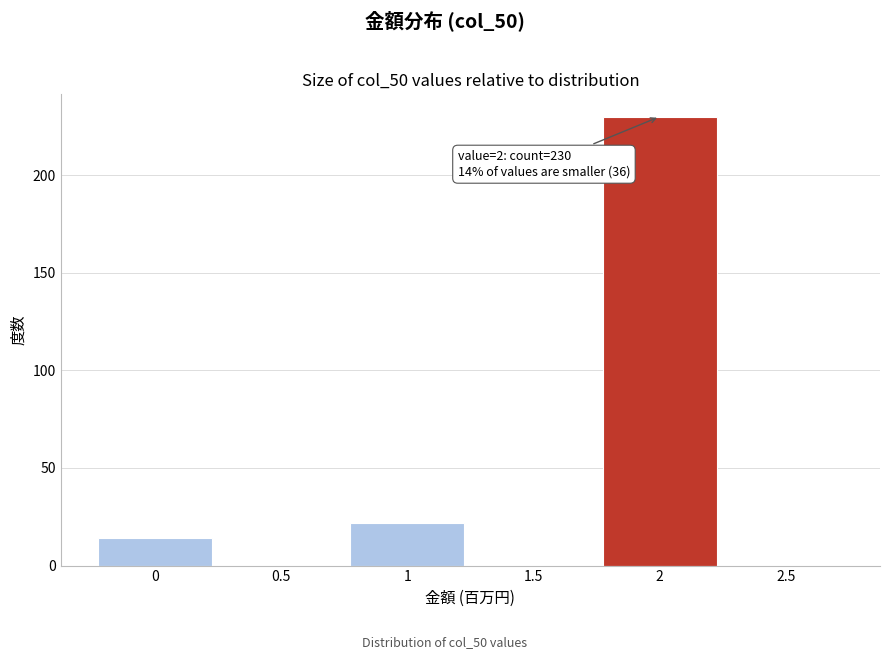

Which range on the x-axis has the tallest bar?

1.75 to 2.25